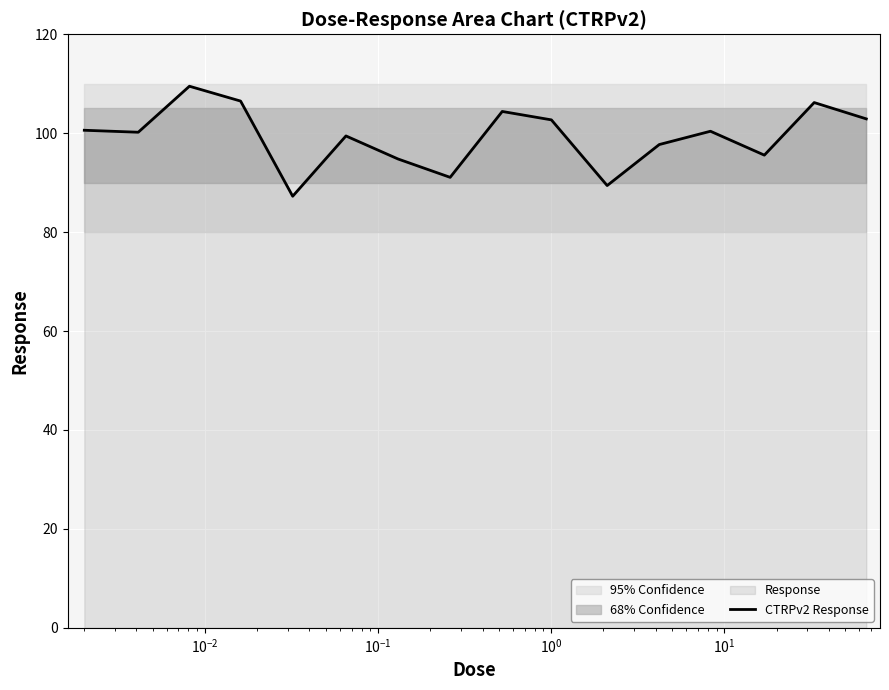

The chart shows a value of 150.7 at $\mathdefault{10^{0}}$. True or false?

False